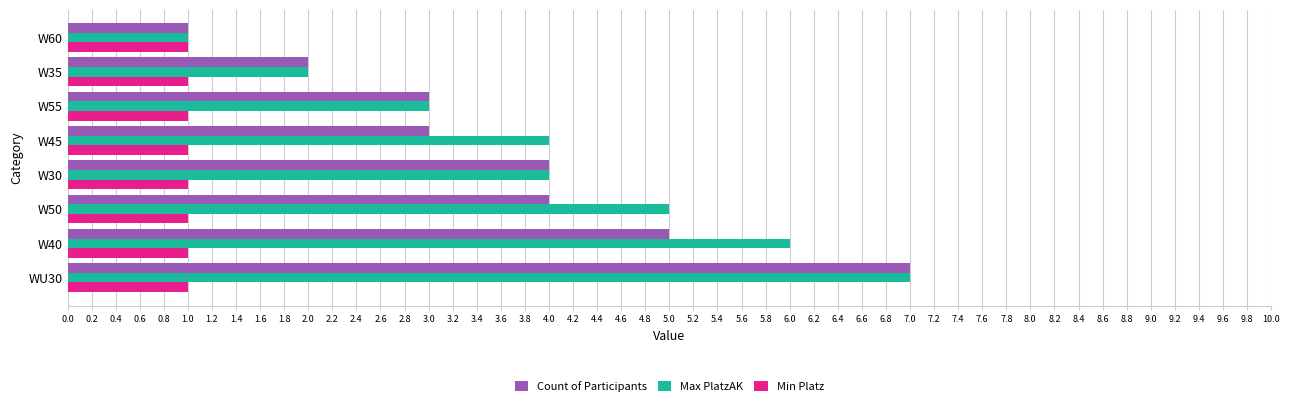

What is the spread (max minus min) of values at W50?

4